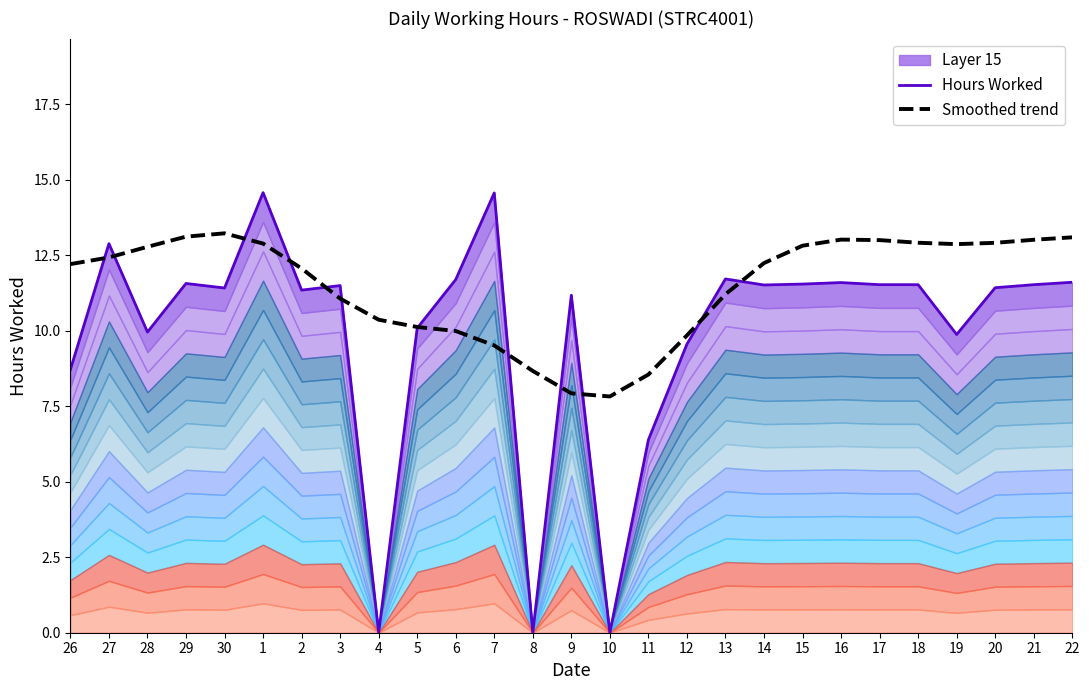

Rank the series by their average value, from lowest to highest.

Hours Worked, Smoothed trend